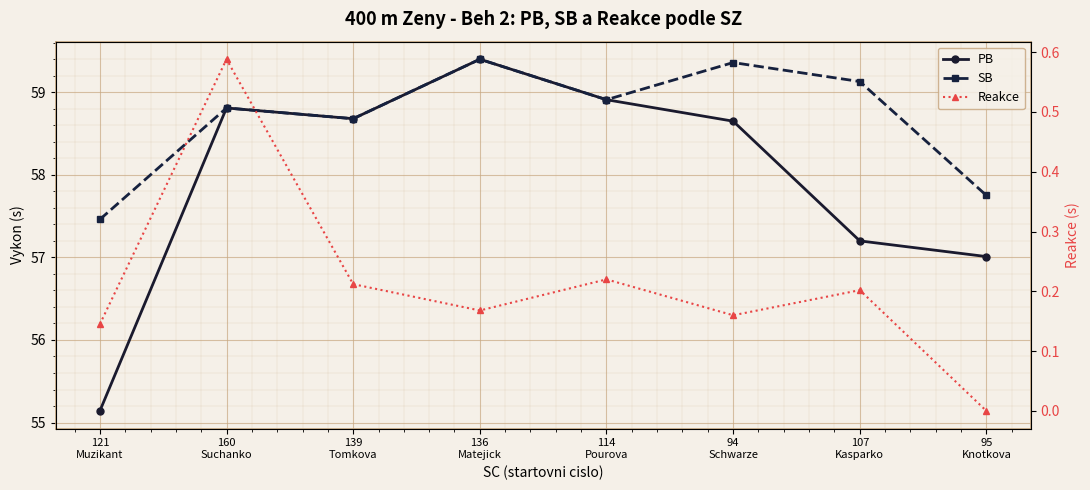

The Reakce series shows 0.1 at 114
Pourova. True or false?

False